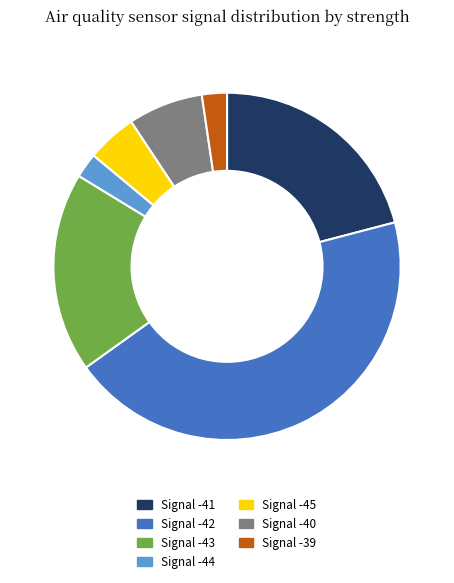

Is there a majority slice in this chart?

No